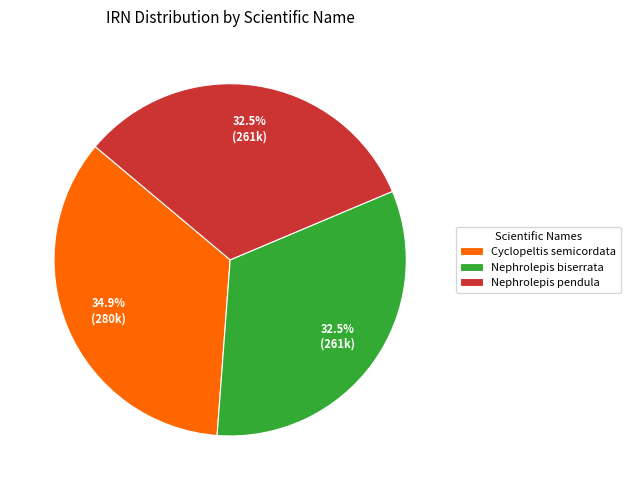

What percentage is NOT represented by Nephrolepis biserrata?

67.5%